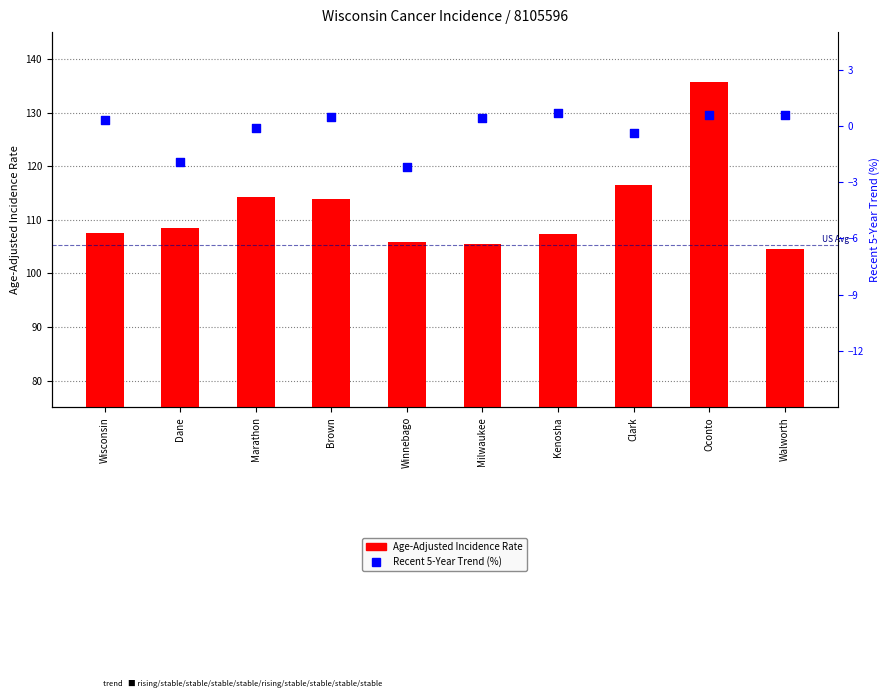

What are all the series names shown in the legend?

Age-Adjusted Incidence Rate, Recent 5-Year Trend (%)